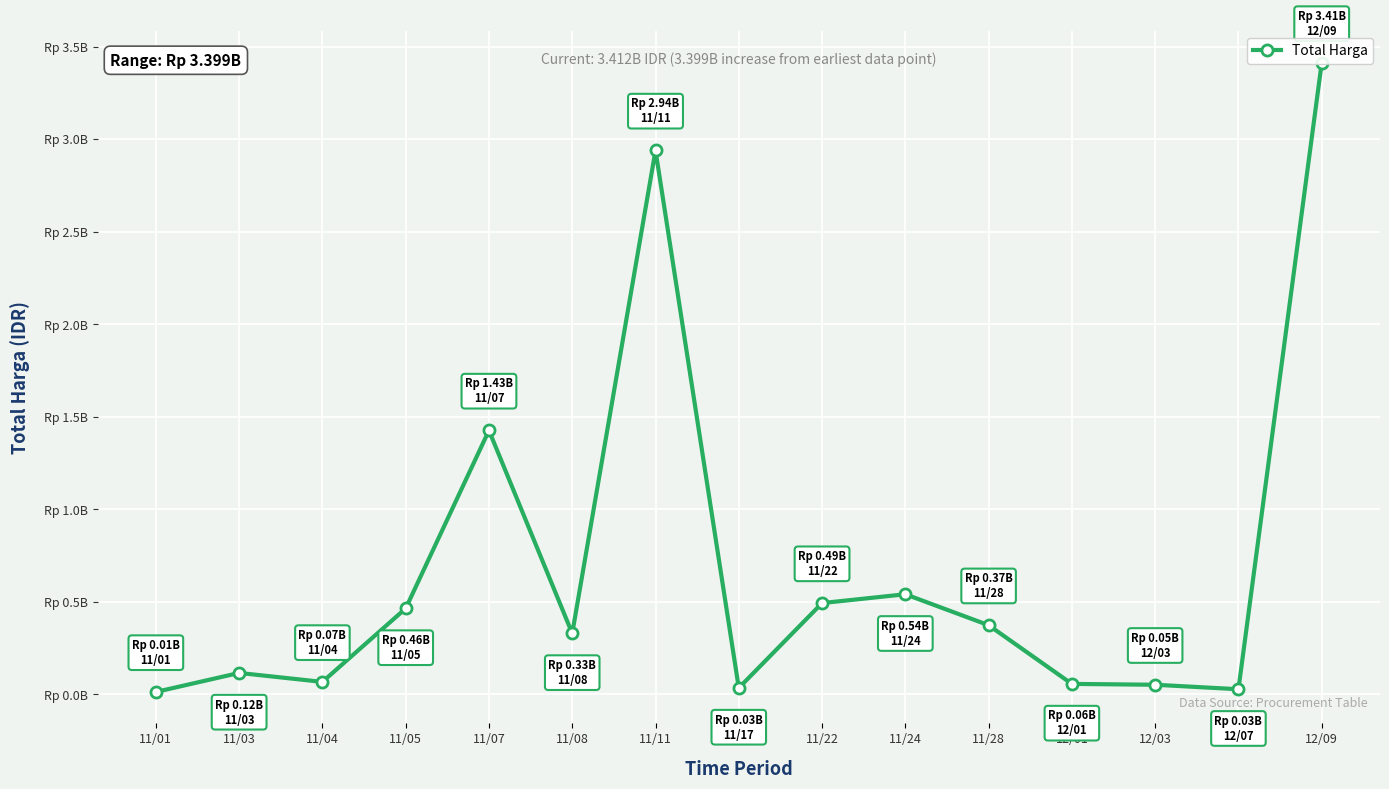

What is the difference between the values at 11/22 and 11/03?

377515730